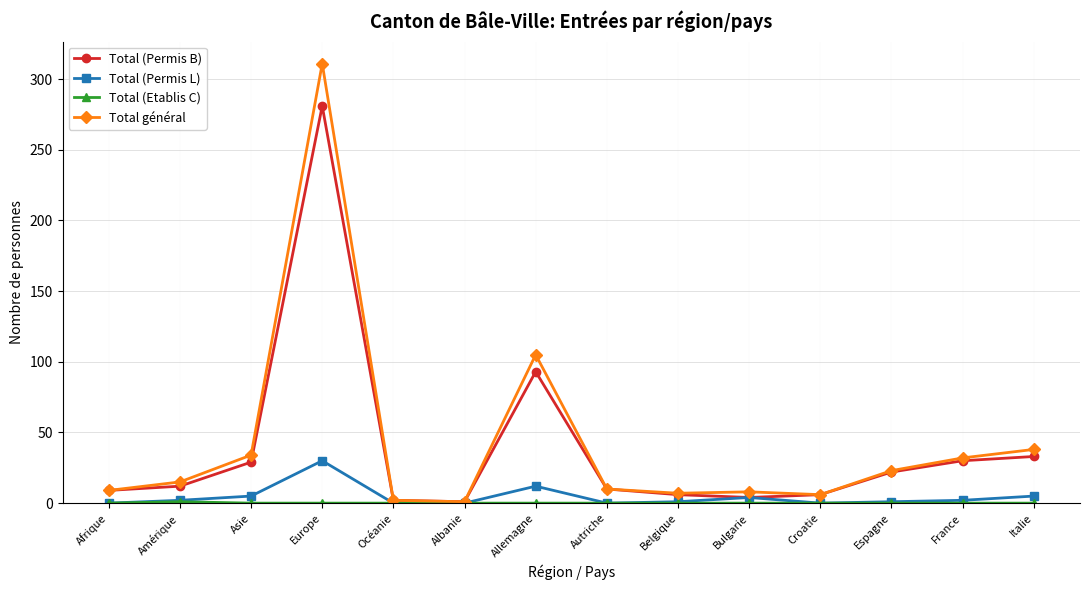

What is the value of the Total général point at the 1st from the left?

9